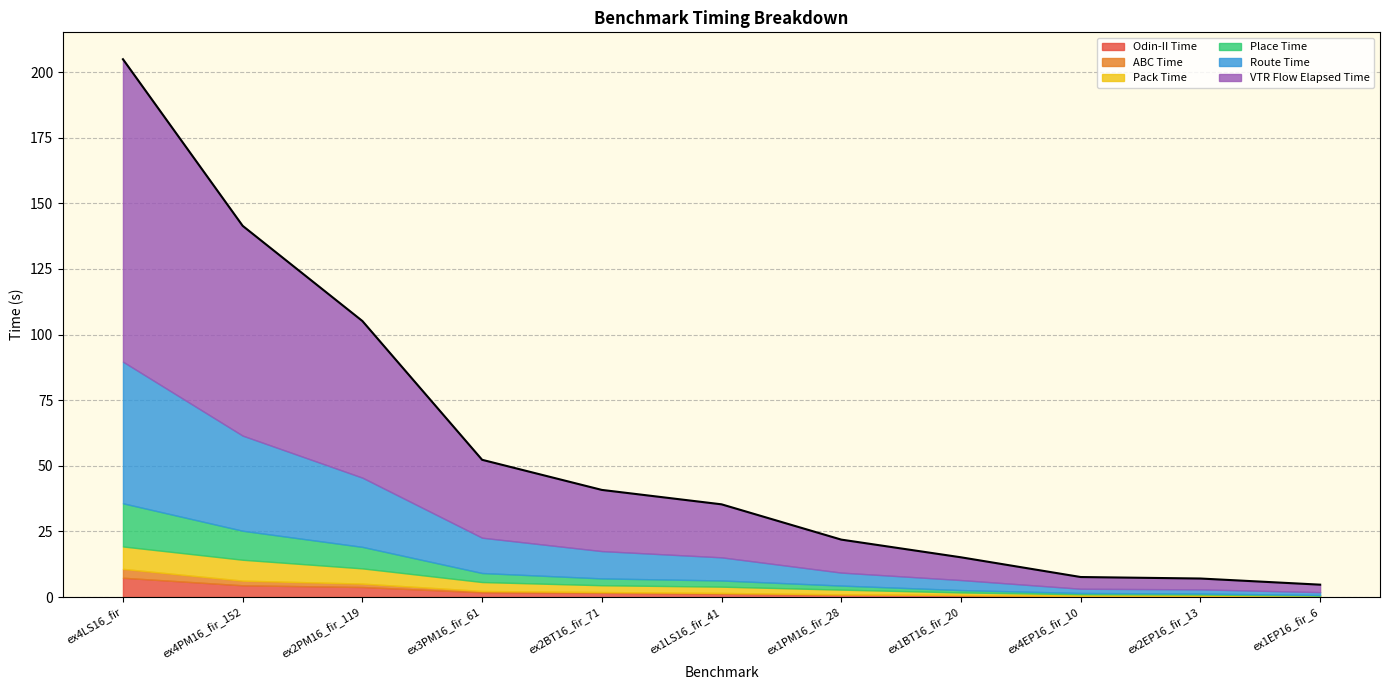

Does the chart display data point markers on the line(s)?

No